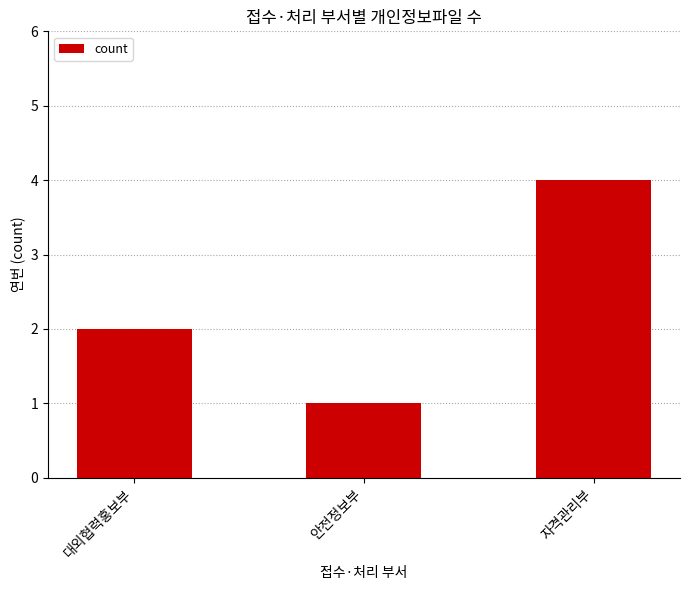

Reading left to right, extract all data points from this chart.

2	1	4